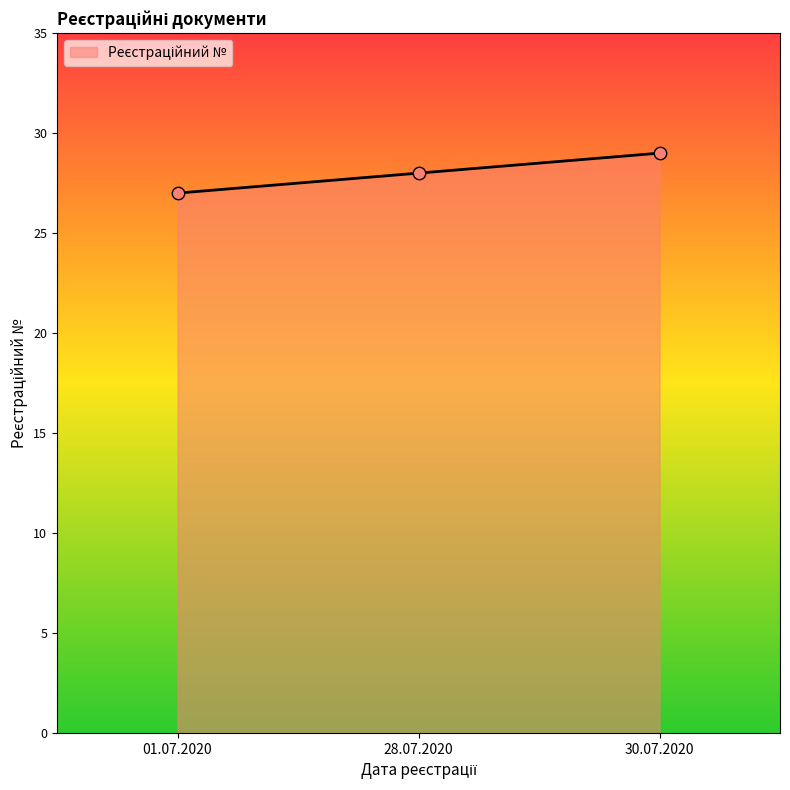

Approximately how many times larger is the value at 30.07.2020 compared to 01.07.2020?

1.1